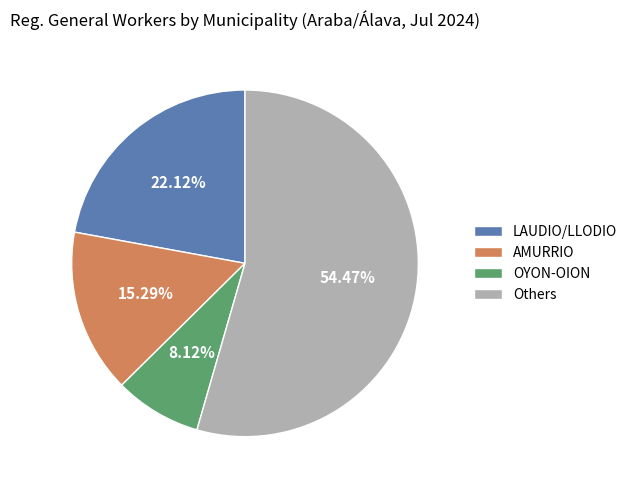

Is the sum of Others and LAUDIO/LLODIO greater than half?

Yes